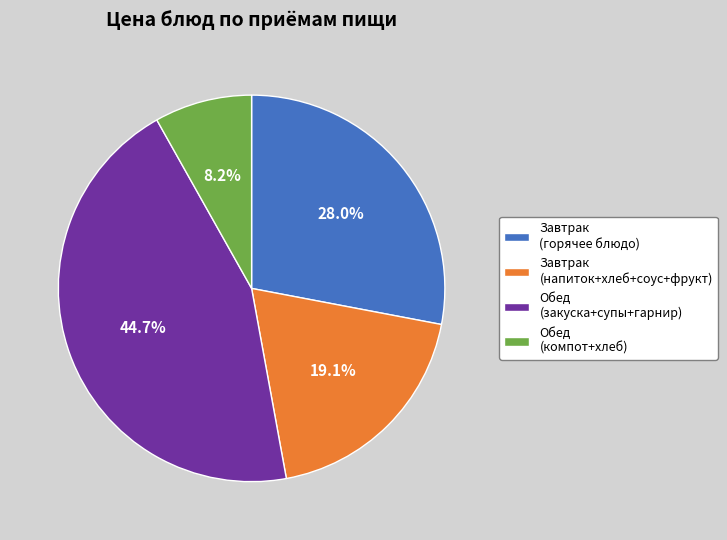

Do Обед (закуска+супы+гарнир) and Завтрак (горячее блюдо) together represent more than half of the pie?

Yes